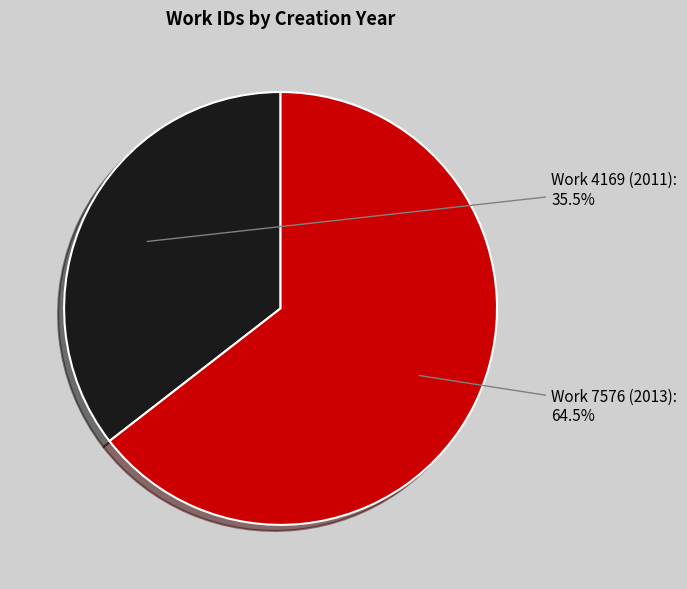

Between Work 4169 (2011) and Work 7576 (2013), which is larger?

Work 7576 (2013)